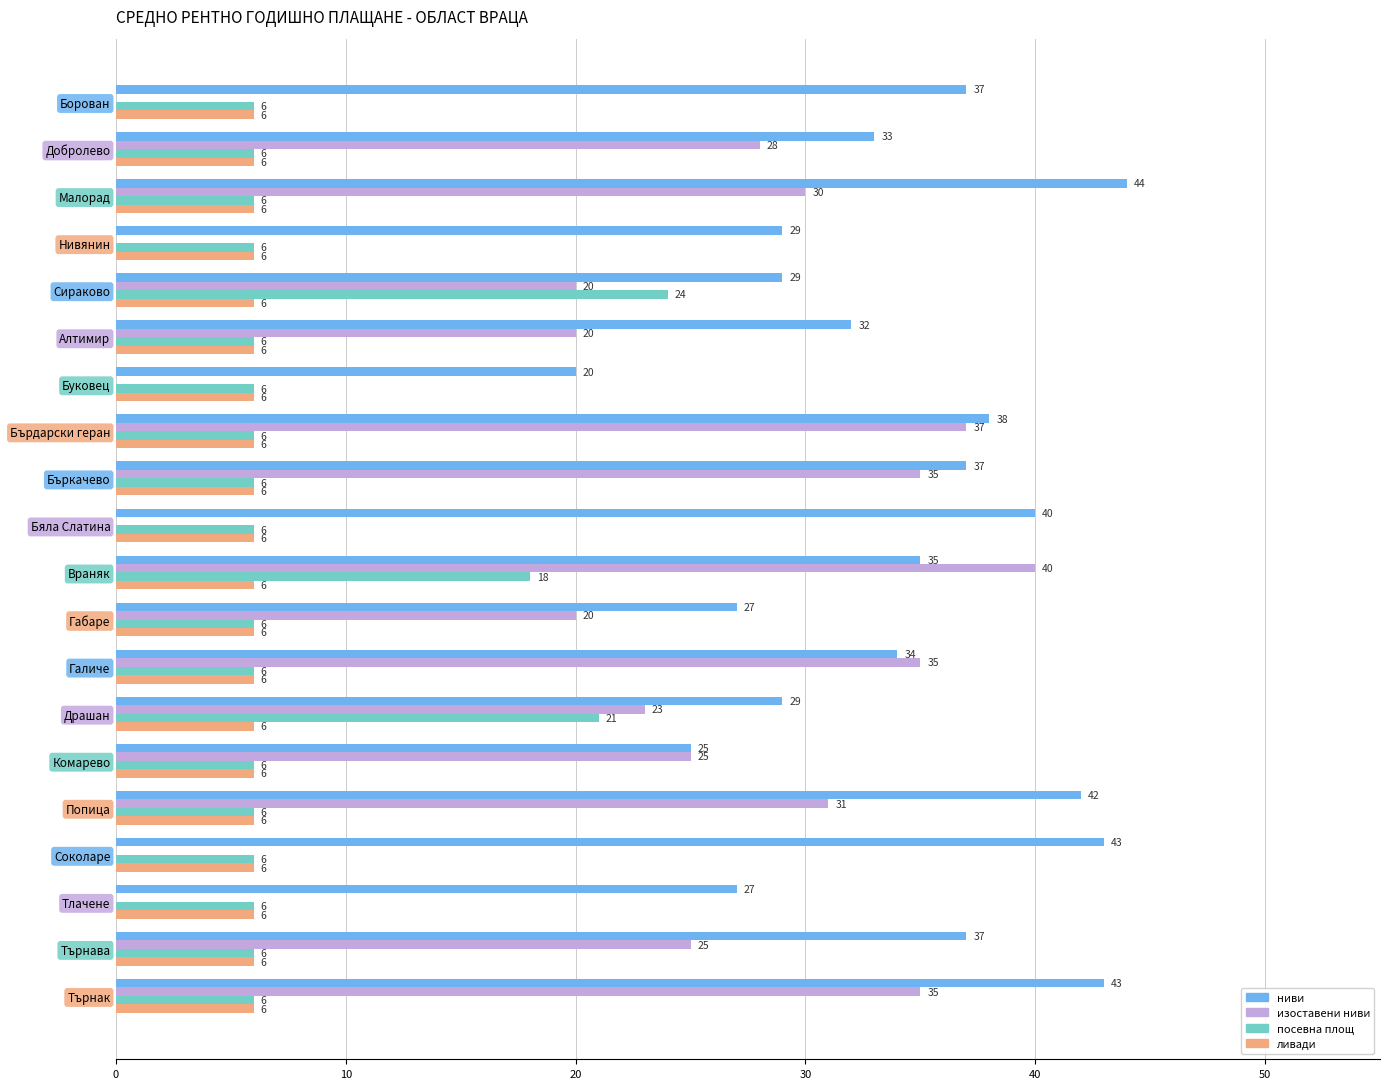

What is the sum of all ливади values?

120